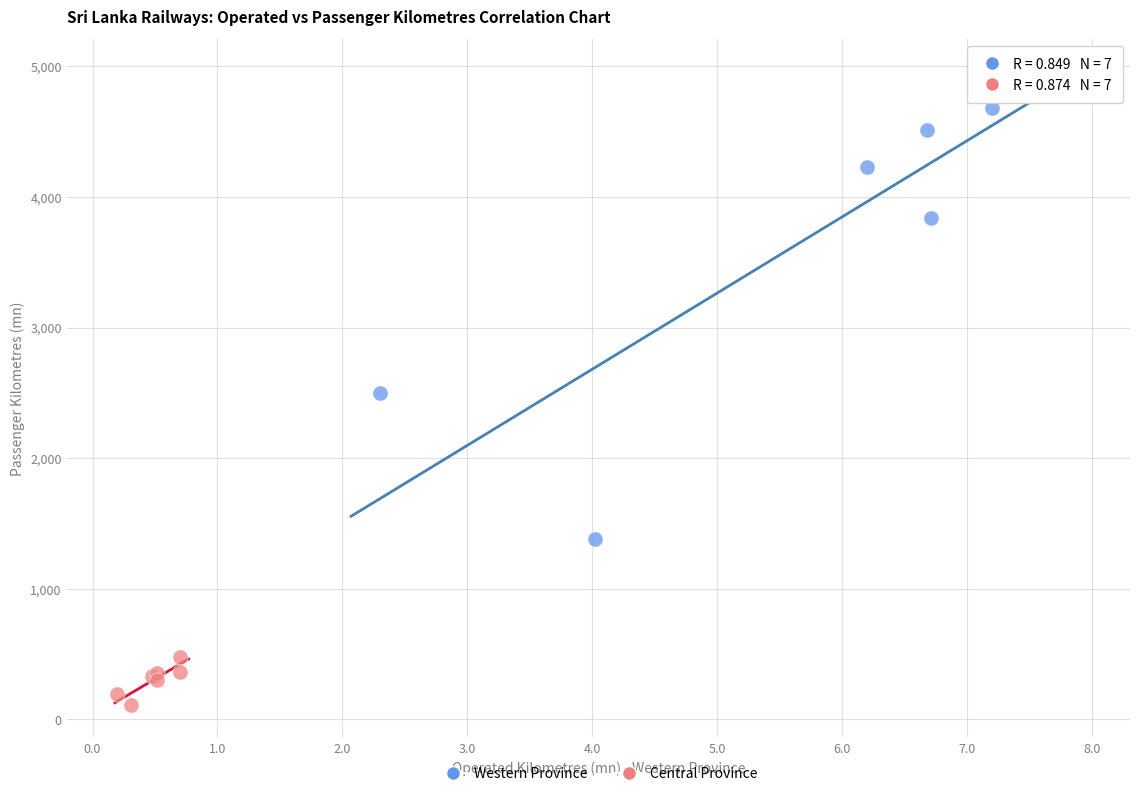

Which series has the largest Y range (max minus min)?

Western Province